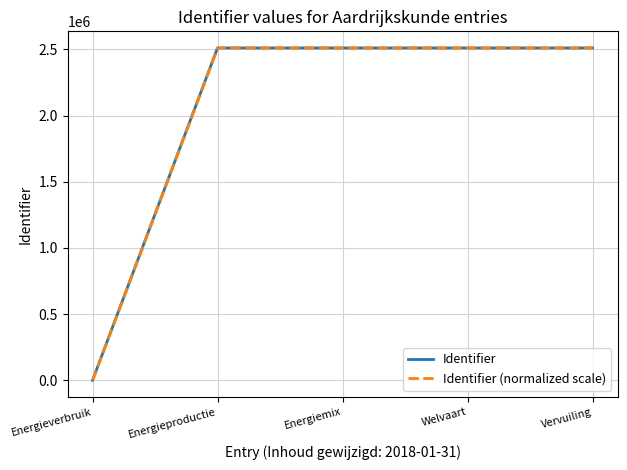

What is the difference between the maximum and minimum values in the Identifier series?

2511632